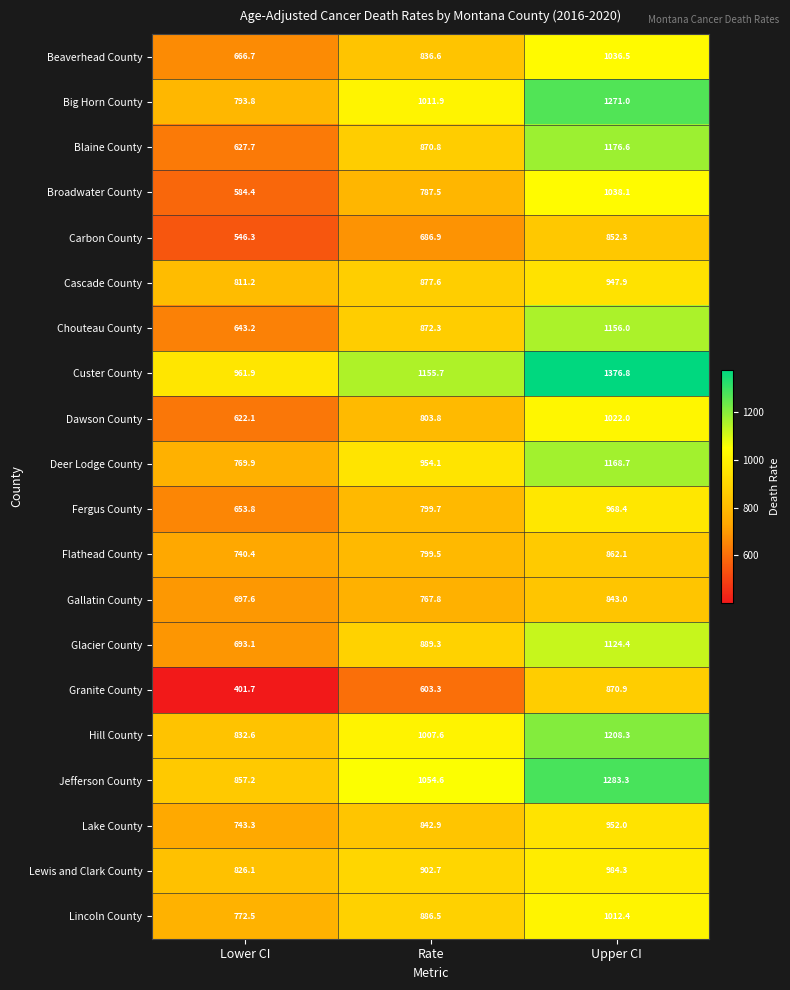

List the labels in order of Hill County value, largest first.

Upper CI, Rate, Lower CI